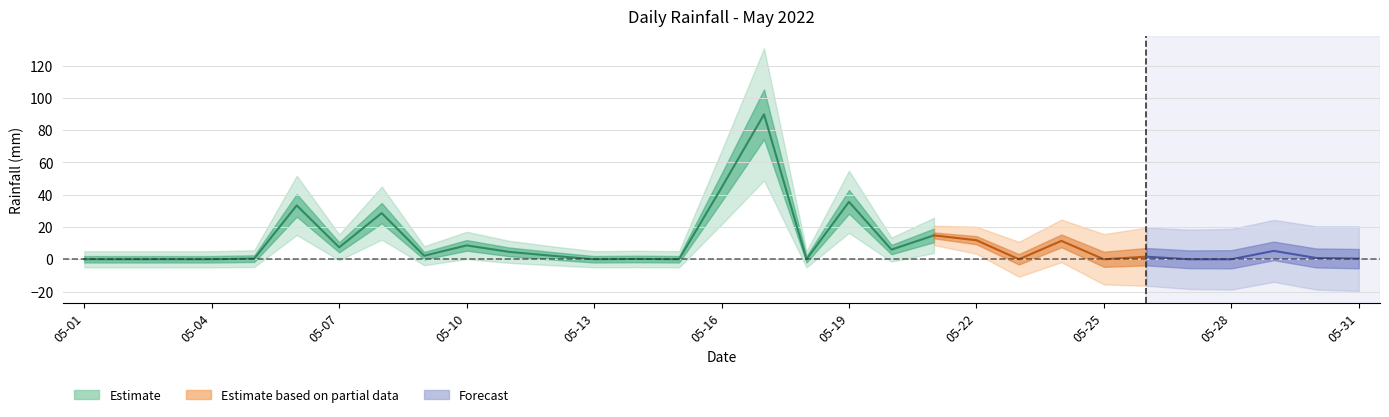

What is the average value?

10.0